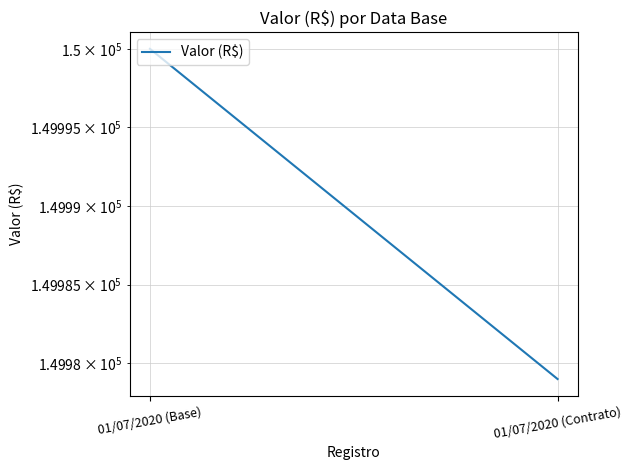

List the labels in order of value, largest first.

01/07/2020 (Base), 01/07/2020 (Contrato)